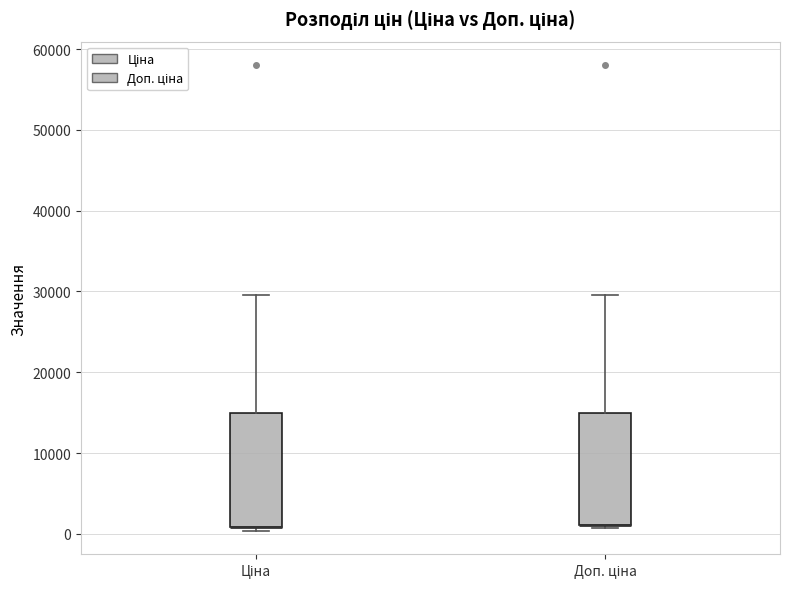

Reading left to right, transcribe this box plot: for each box, give where its median line is, the range the box spans, and where its two whiskers end, as read against the y-axis. The values are not printed on the chart, so give them approximately, as read against the axis.

Ціна: median 1000 (drawn on the box's lower edge), box 1000 to 15000, whiskers 0 to 30000
Доп. ціна: median 1000 (drawn on the box's lower edge), box 1000 to 15000, whiskers 1000 (just below the box's lower edge) to 30000